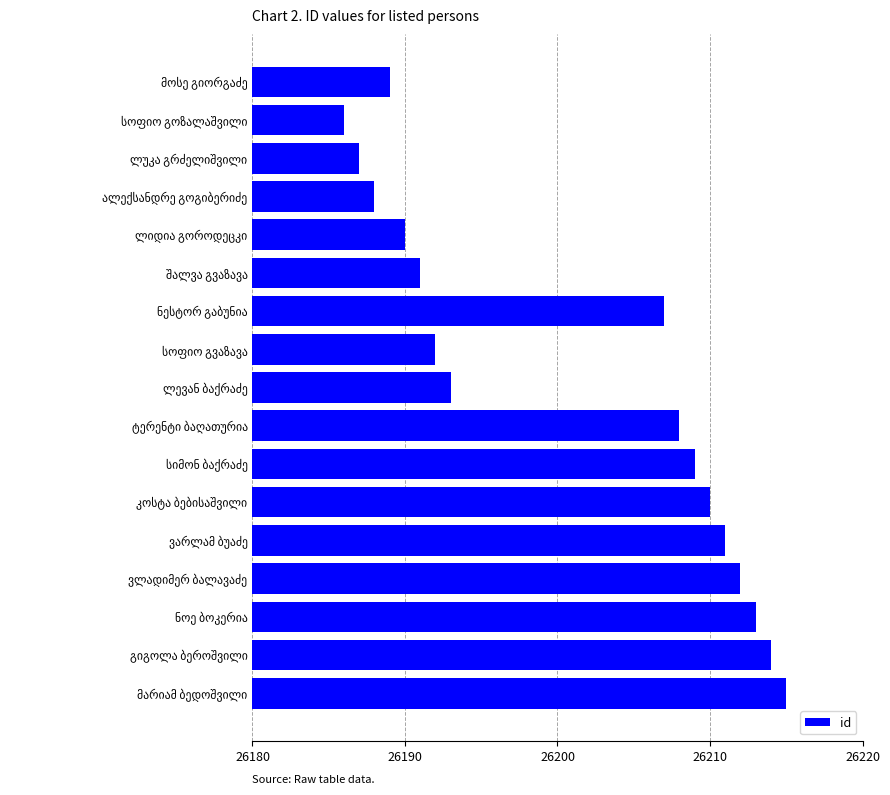

How many data points does each series have?

17